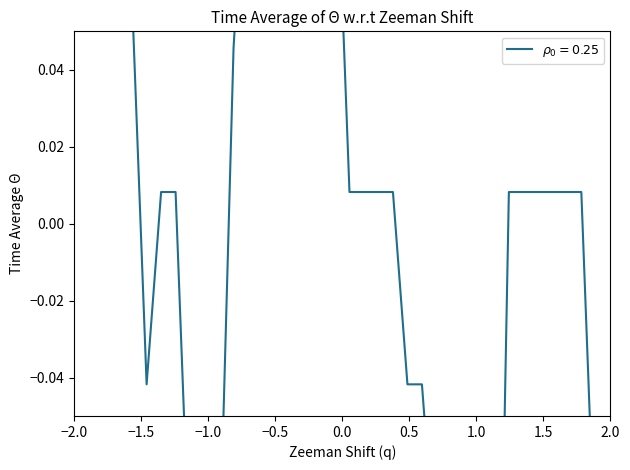

Reading left to right, transcribe all the data shown in this chart.

0.1	0.2	0.1	0.1	0.1	-0.0	0.0	0.0	-0.1	-0.1	-0.1	0.0	0.1	0.1	0.1	0.1	0.1	0.1	0.1	0.0	0.0	0.0	0.0	-0.0	-0.0	-0.1	-0.1	-0.1	-0.1	-0.2	0.0	0.0	0.0	0.0	0.0	0.0	-0.1	-0.2